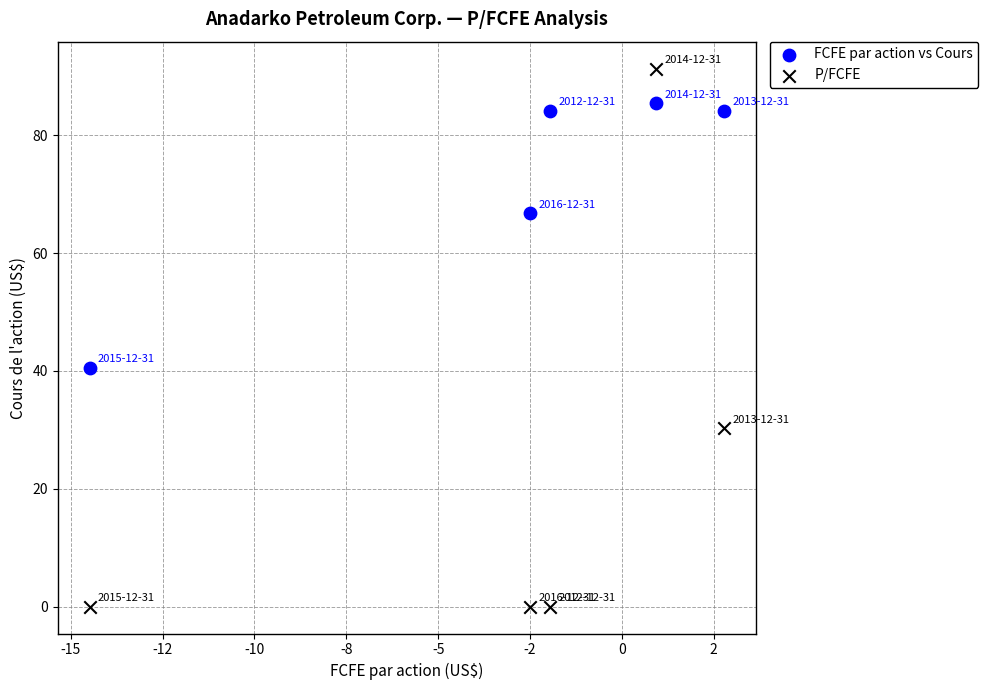

Which series reaches the minimum Y coordinate?

P/FCFE